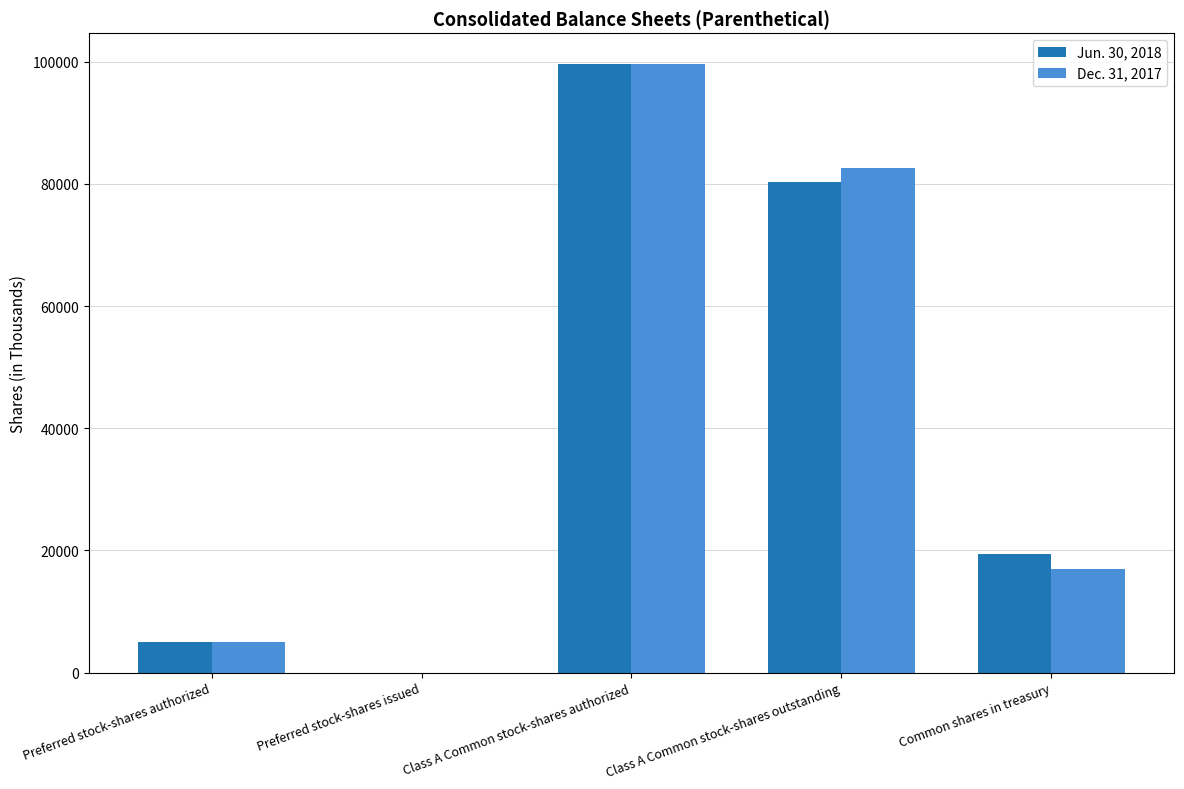

At which category is the sum across all series the highest?

Class A Common stock-shares authorized